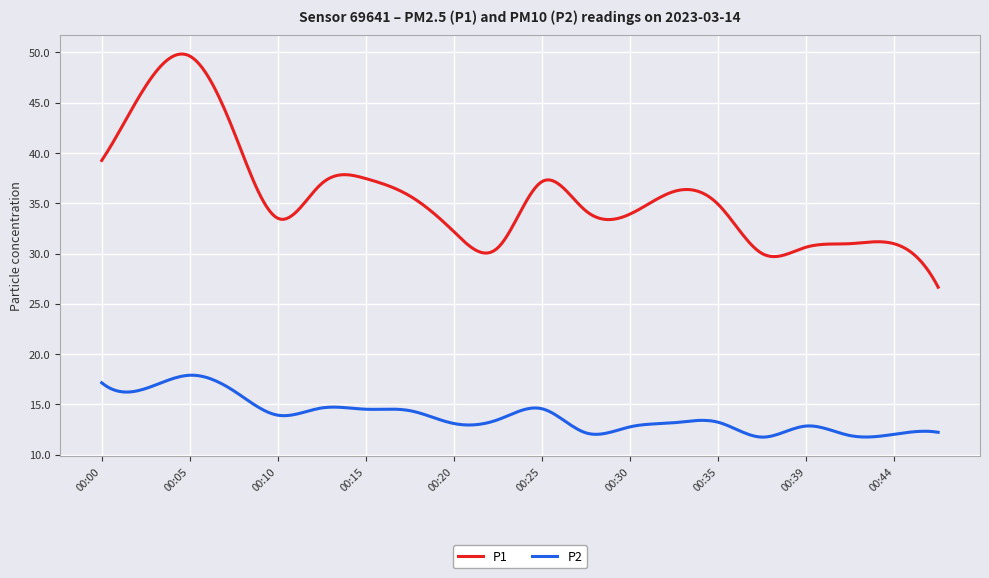

True or false: P1 and P2 cross at least once.

False